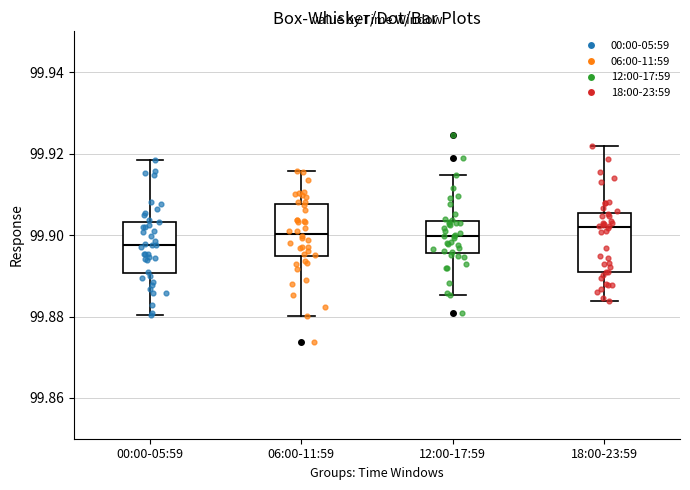

Where does the lower whisker of the box for 18:00-23:59 end on the y-axis? The values are not printed on the chart, so give them approximately, as read against the axis.

99.884